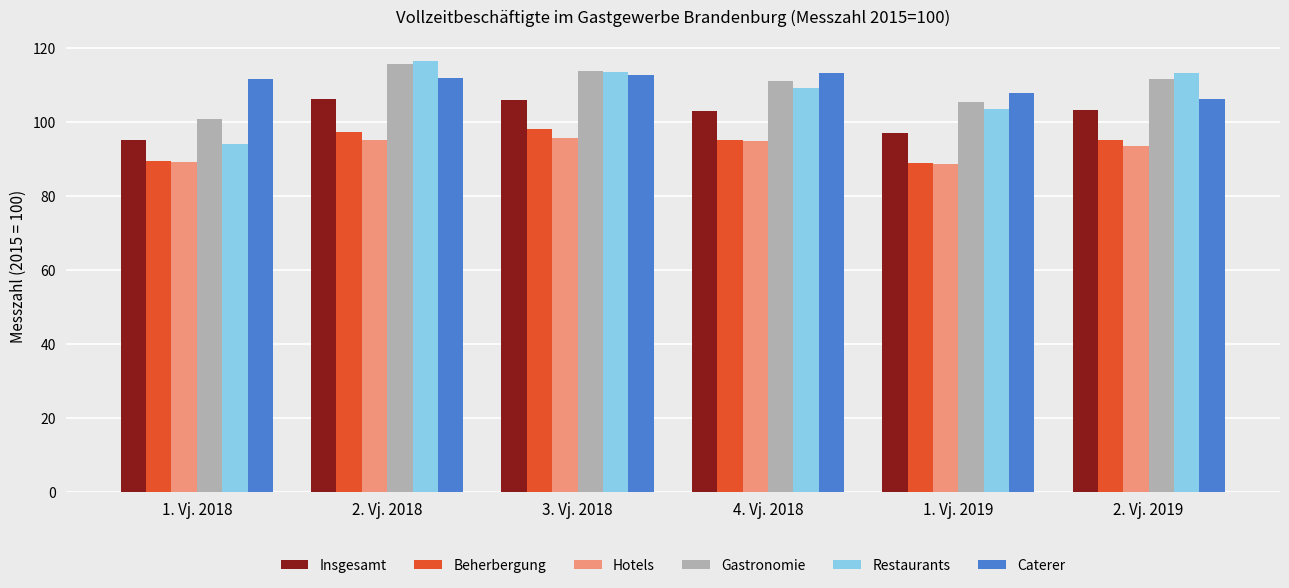

Which series has the widest spread of values?

Restaurants